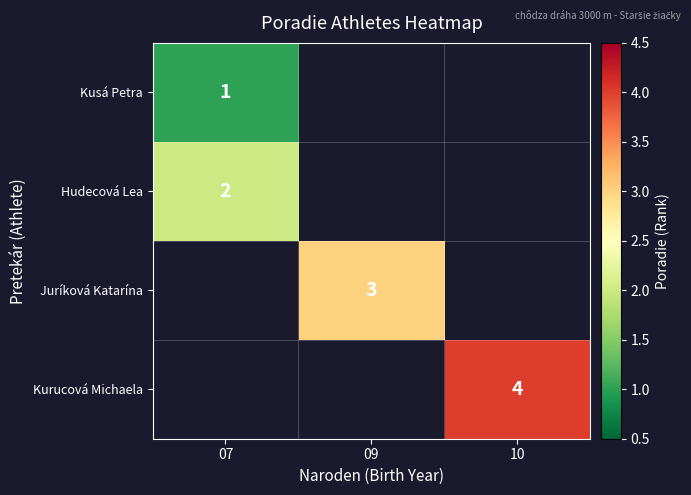

What is the maximum value shown in the chart?

4.0